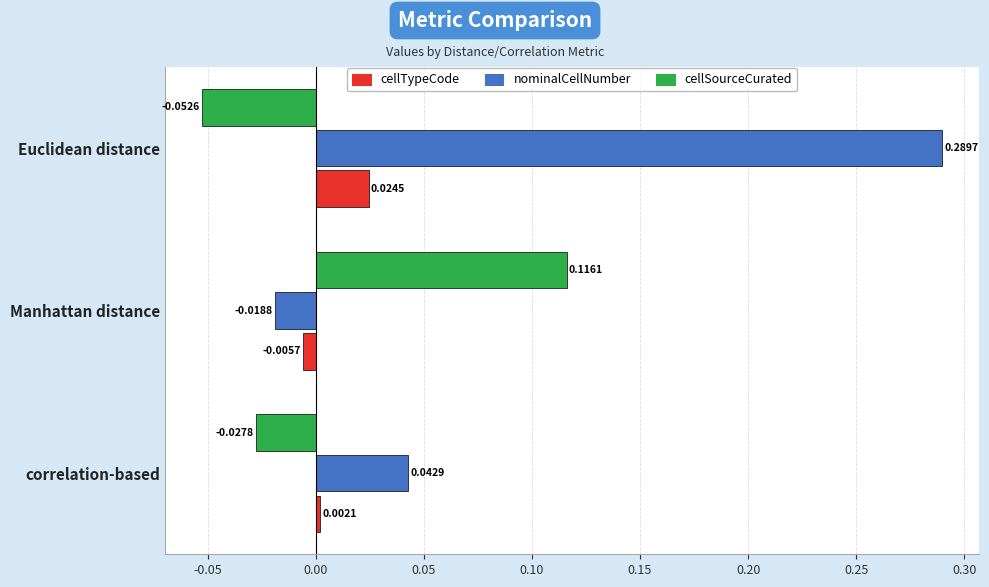

Which series has the largest range (max minus min)?

nominalCellNumber